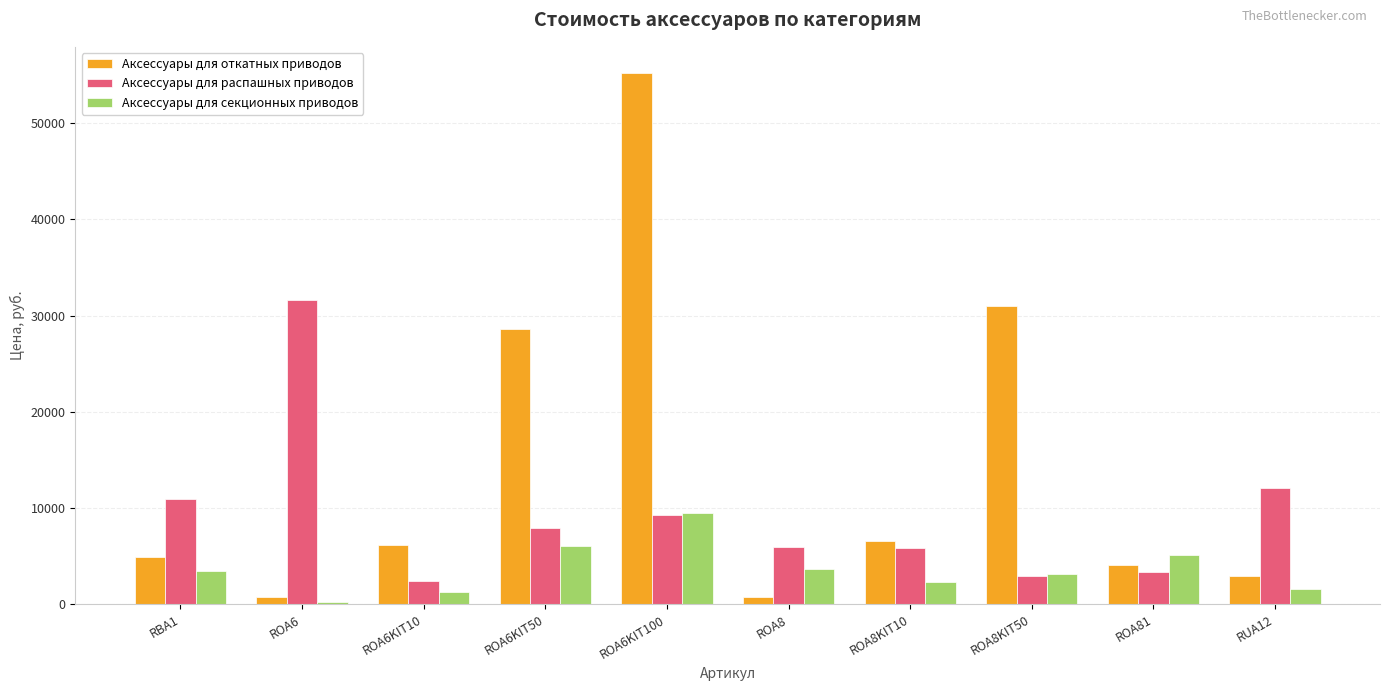

True or false: Аксессуары для распашных приводов has a value of 5850 at ROA8KIT10.

True